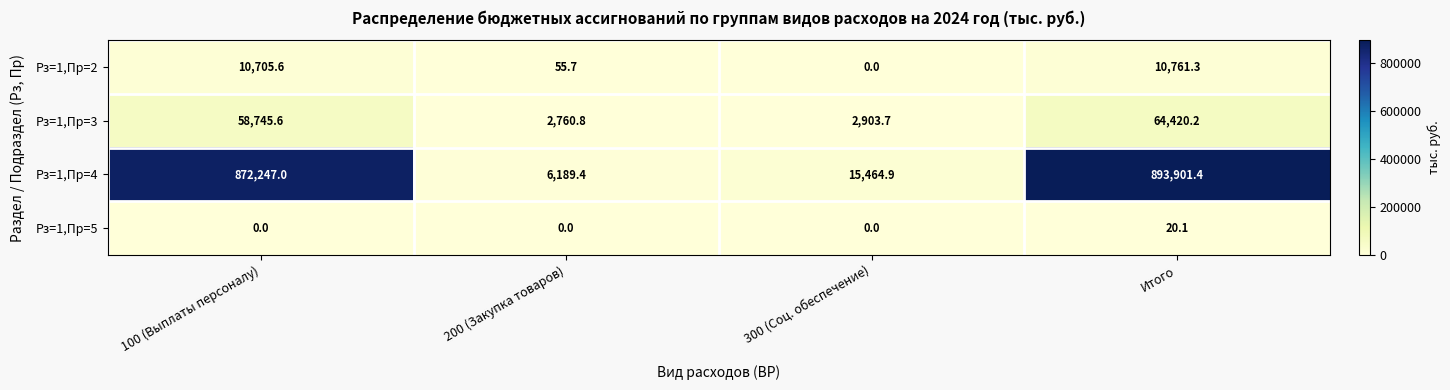

Rank the series by their maximum value, from highest to lowest.

Рз=1,Пр=4, Рз=1,Пр=3, Рз=1,Пр=2, Рз=1,Пр=5